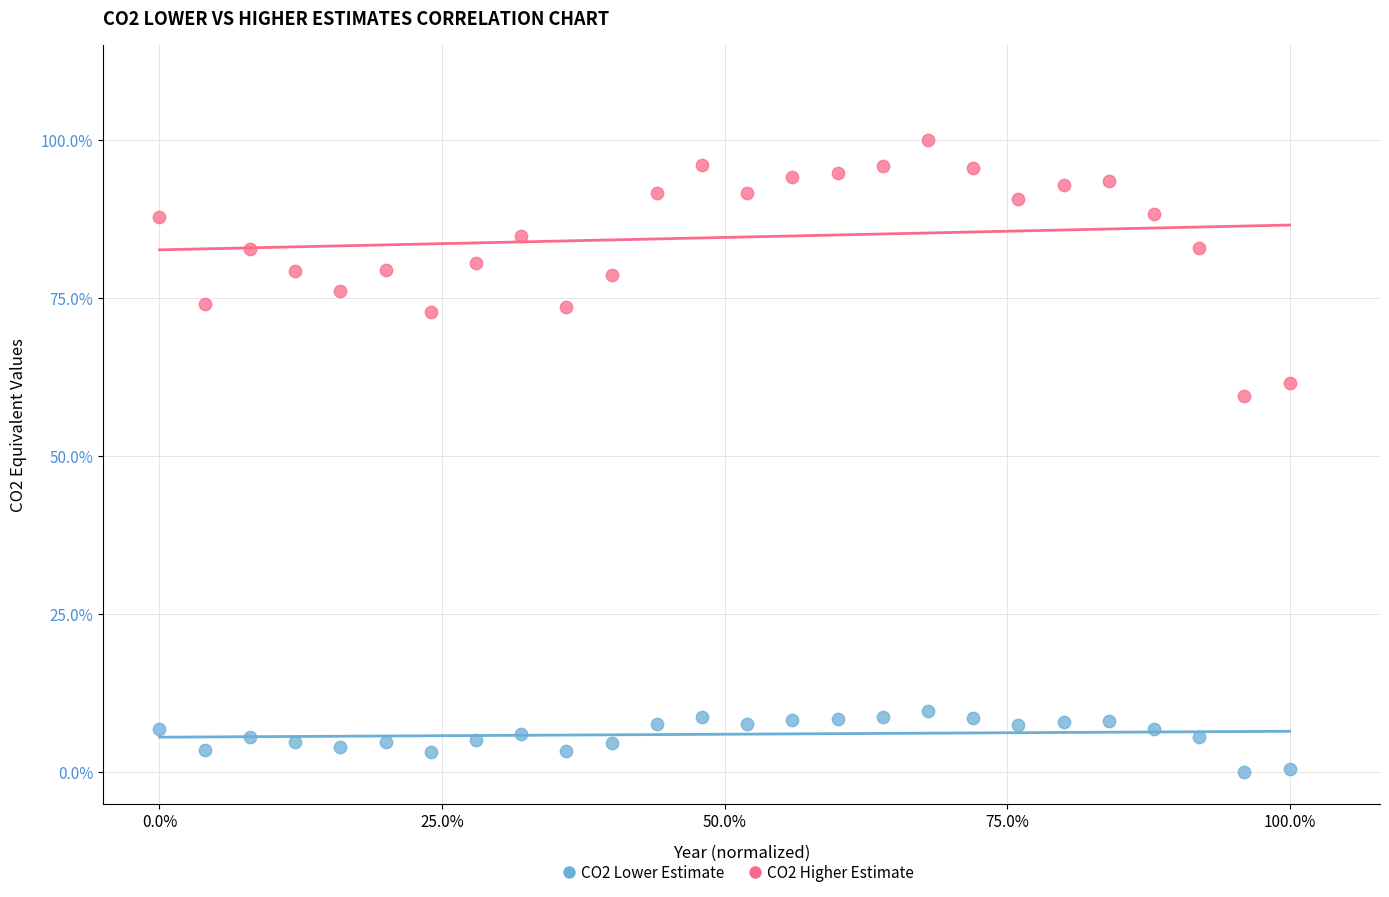

Which series has the widest spread of Y values?

CO2 Higher Estimate